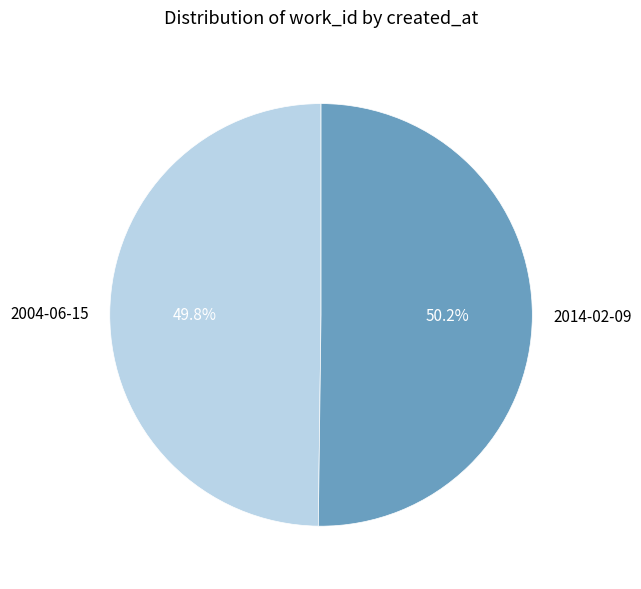

Count the number of slices in the pie.

2